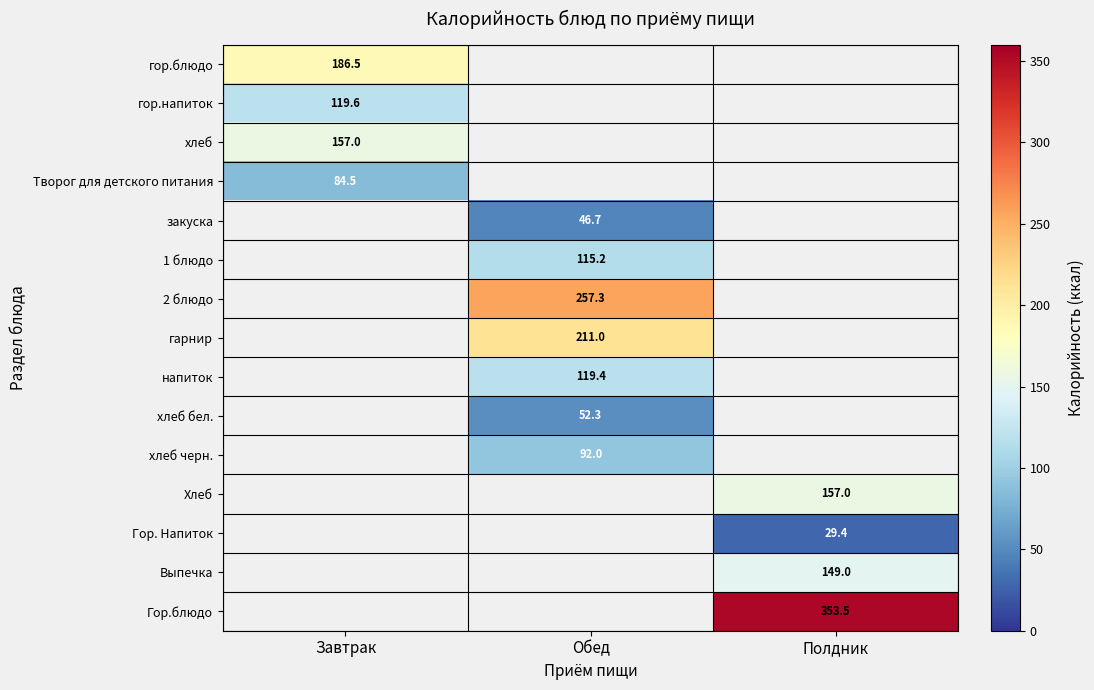

How many positive values does the Выпечка series have?

1